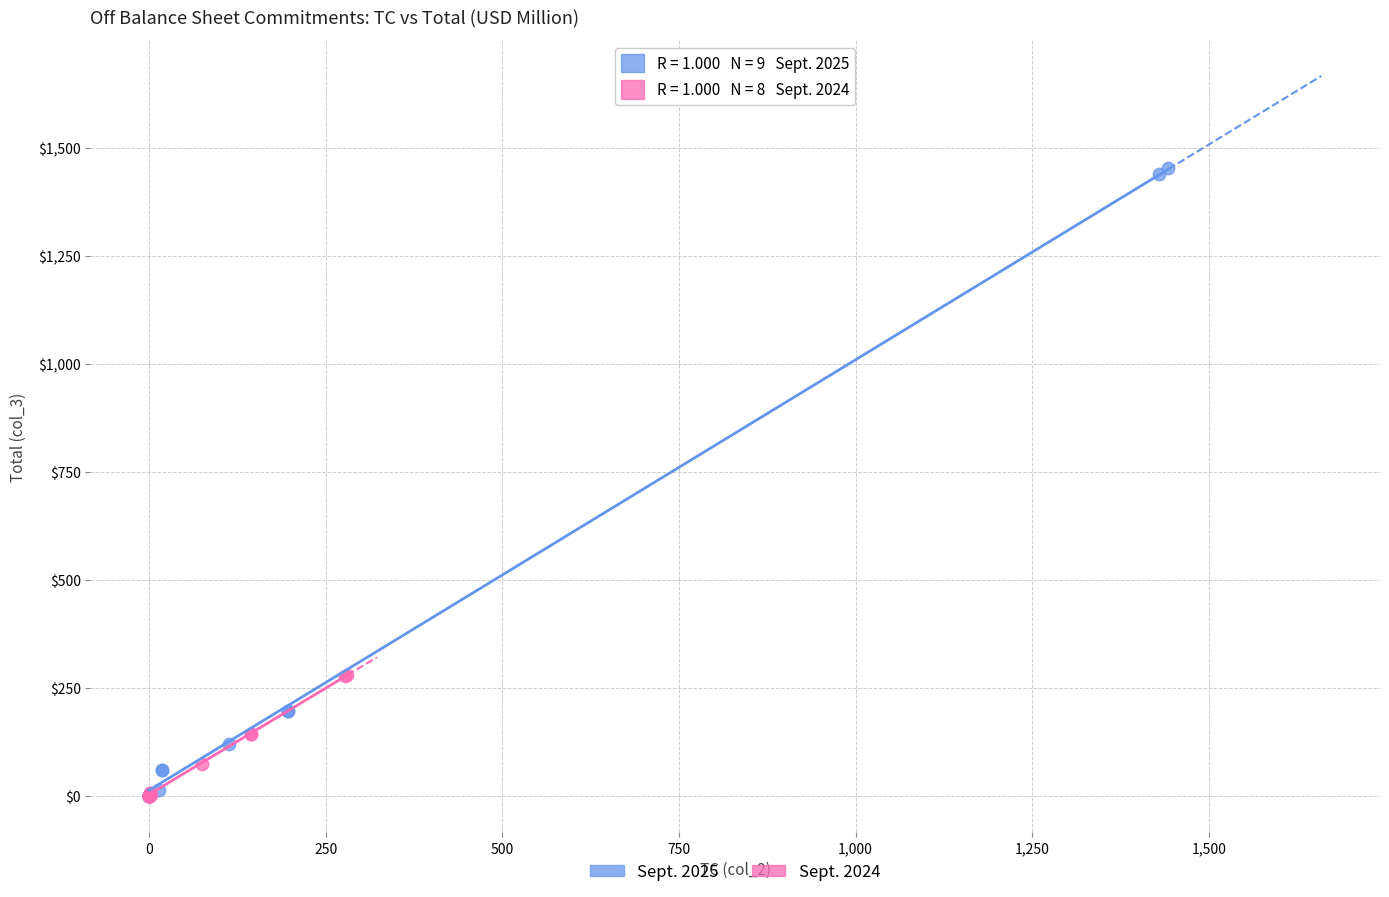

Which series has the largest Y range (max minus min)?

Sept. 2025